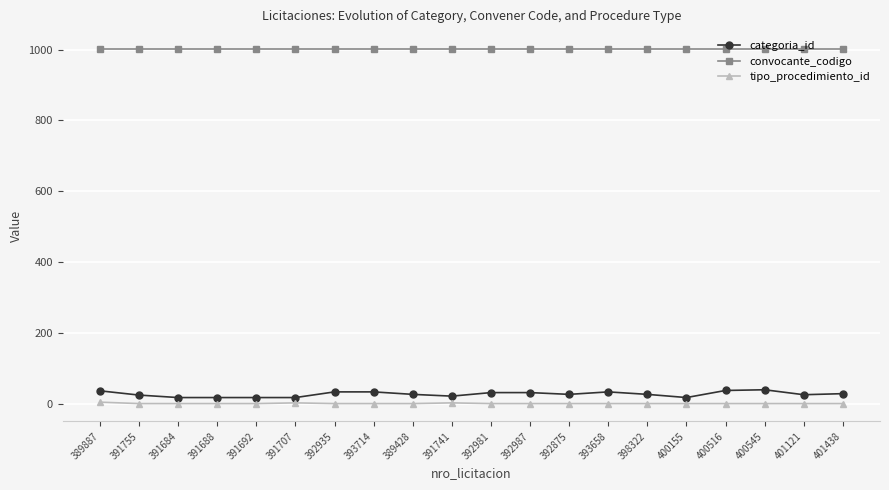

What is the value of the categoria_id point at the 18th from the left?

40